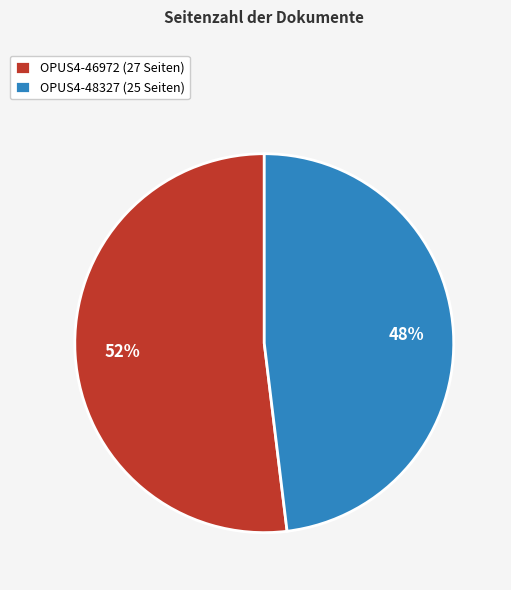

Between OPUS4-48327 and OPUS4-46972, which is larger?

OPUS4-46972